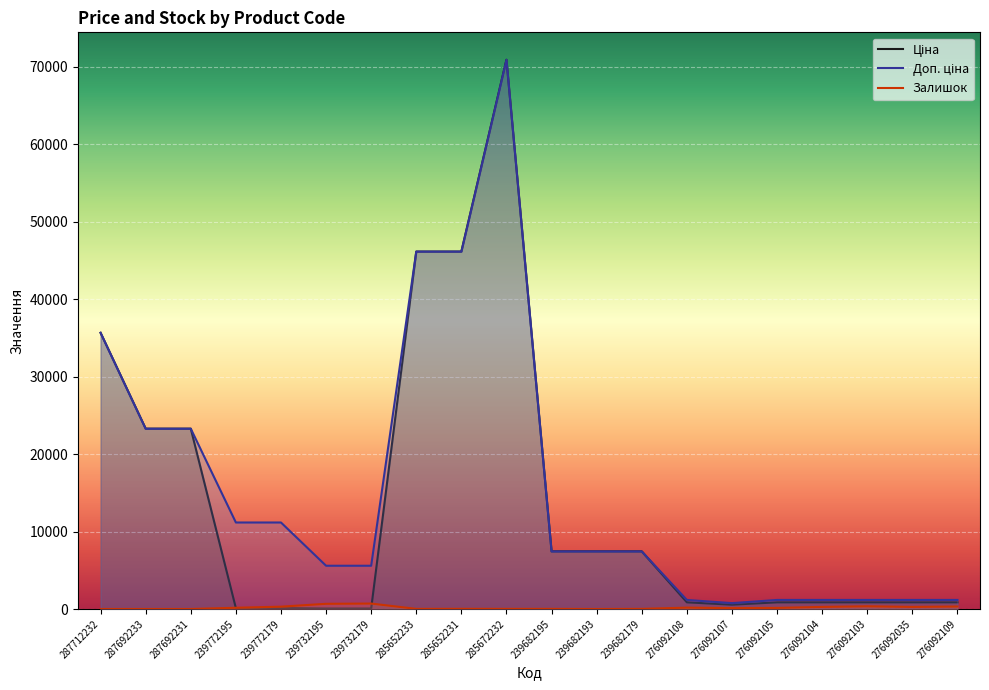

What is the difference between the highest and lowest values at 276092035?

900.2